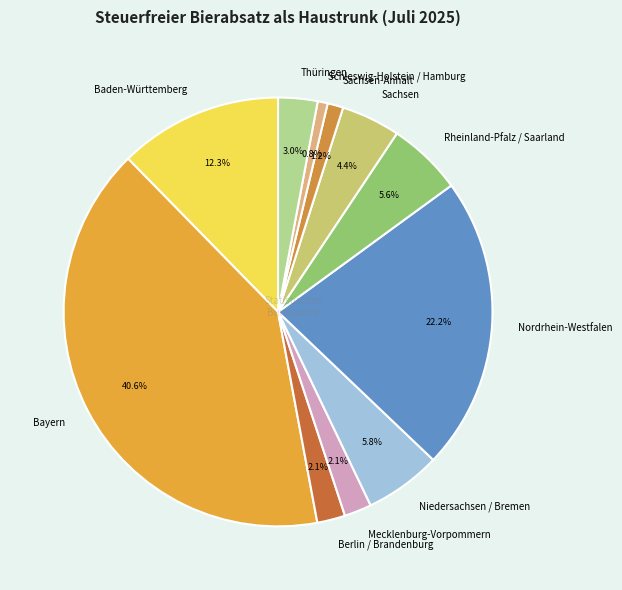

To the nearest percent, what is the difference between the largest and smallest slice percentages?

40%